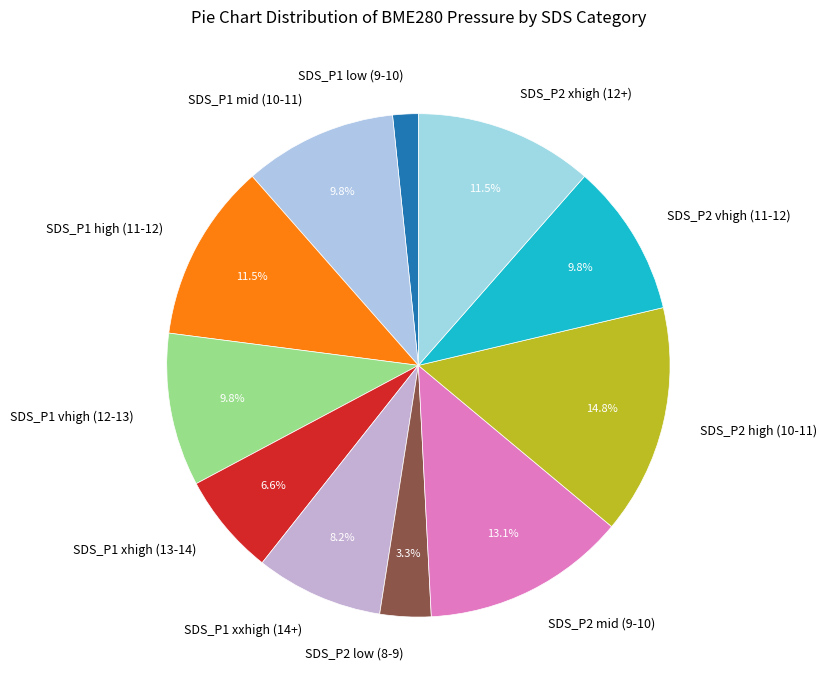

Which category has the smallest portion of the pie?

SDS_P1 low (9-10)